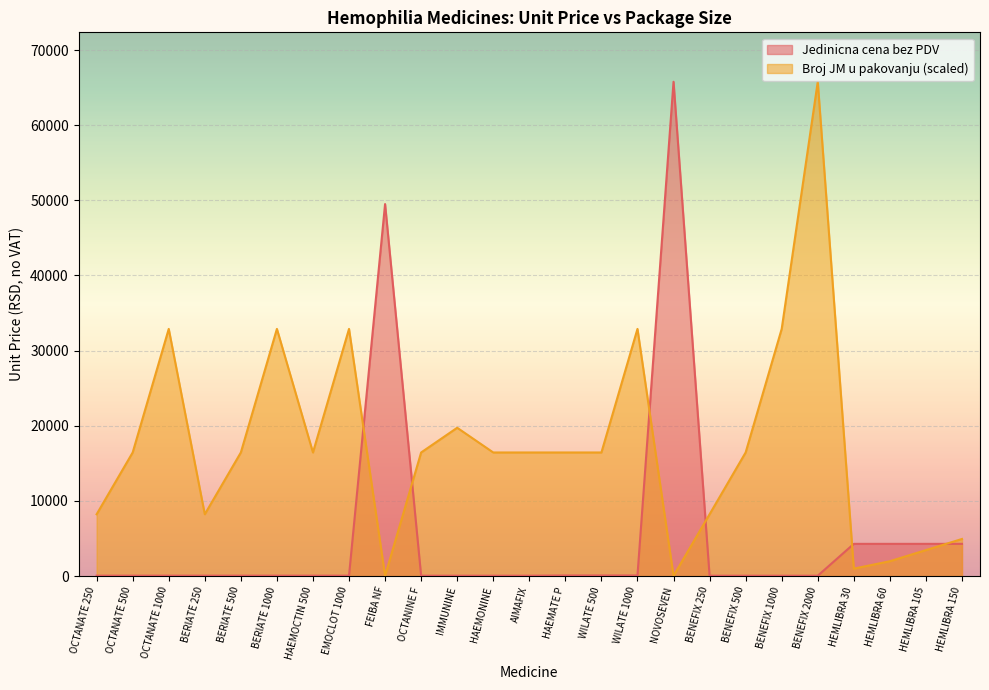

Rank the categories by Jedinicna cena bez PDV value from lowest to highest.

BENEFIX 250, BENEFIX 500, BENEFIX 1000, BENEFIX 2000, OCTANINE F, IMMUNINE, HAEMONINE, AIMAFIX, OCTANATE 250, OCTANATE 500, OCTANATE 1000, BERIATE 250, BERIATE 500, BERIATE 1000, HAEMOCTIN 500, EMOCLOT 1000, HAEMATE P, WILATE 500, WILATE 1000, HEMLIBRA 30, HEMLIBRA 60, HEMLIBRA 105, HEMLIBRA 150, FEIBA NF, NOVOSEVEN